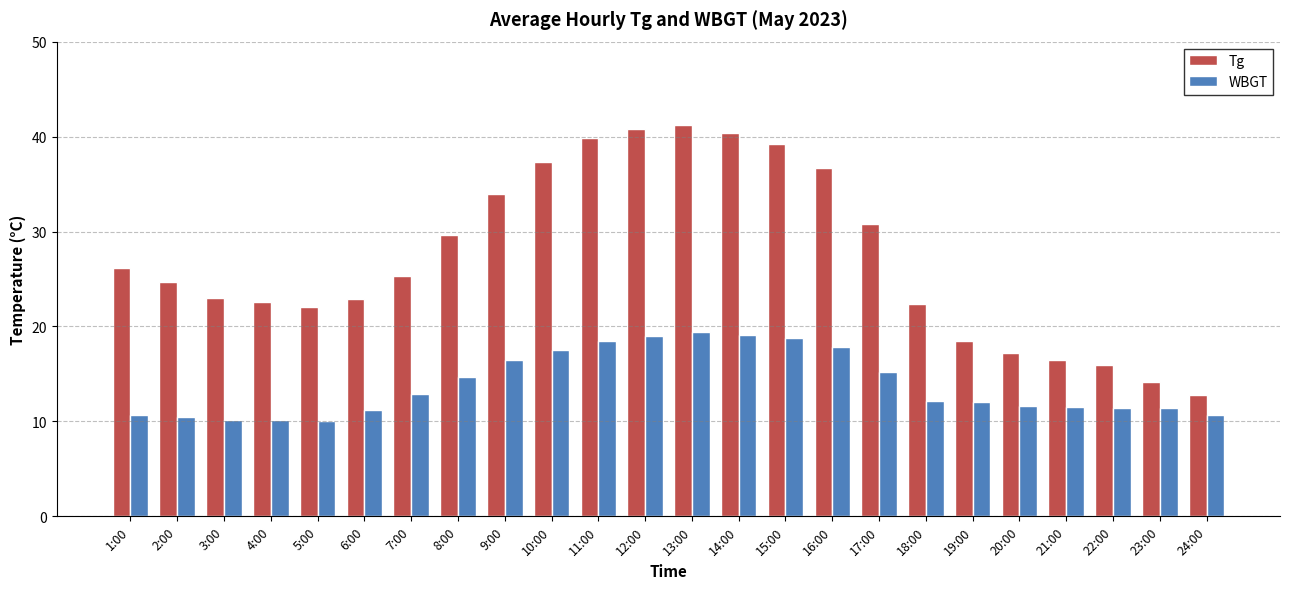

Rank the series by their maximum value, from lowest to highest.

WBGT, Tg